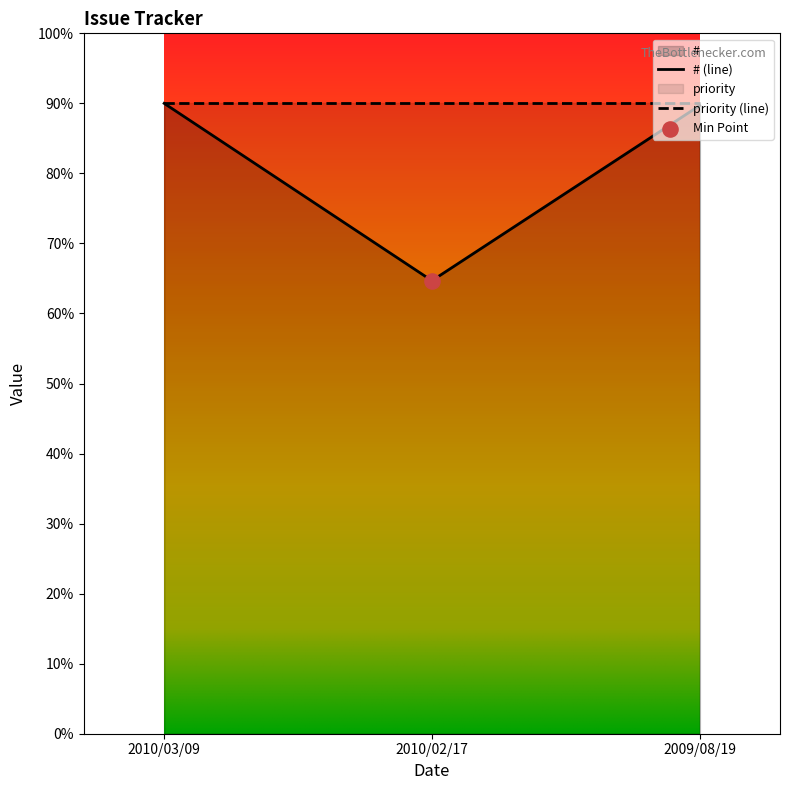

Which has a higher value, 2009/08/19 or 2010/03/09?

2010/03/09